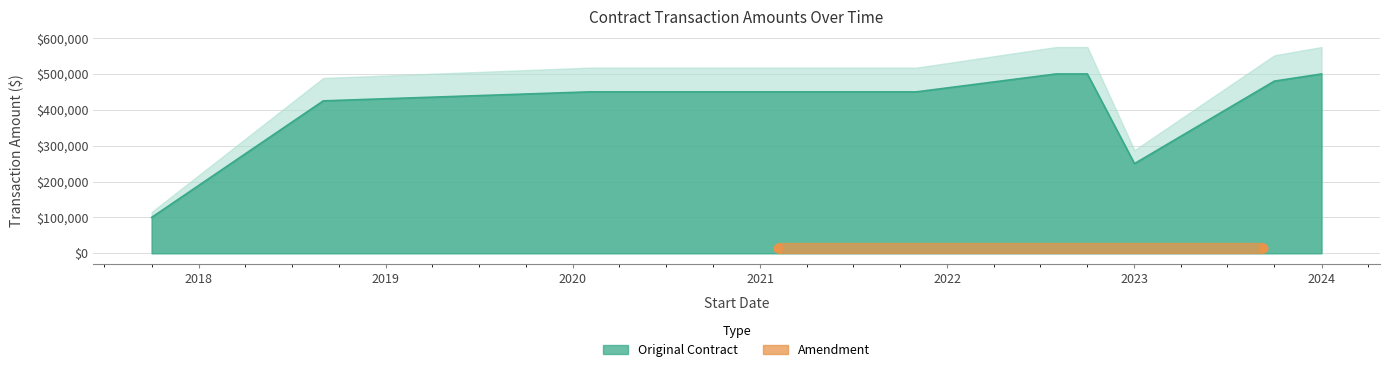

Which has a higher value, 2024-01-01 or 2020-02-01?

2024-01-01